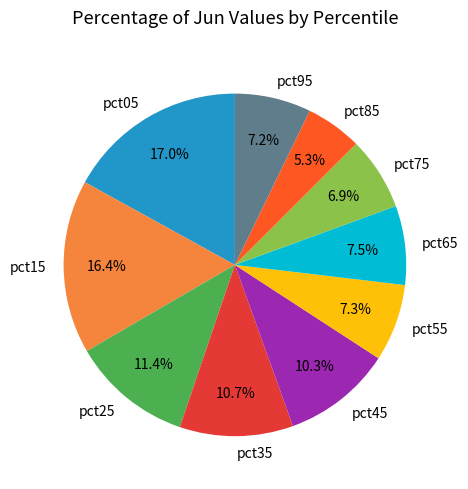

To the nearest percent, what portion does pct15 represent?

16%